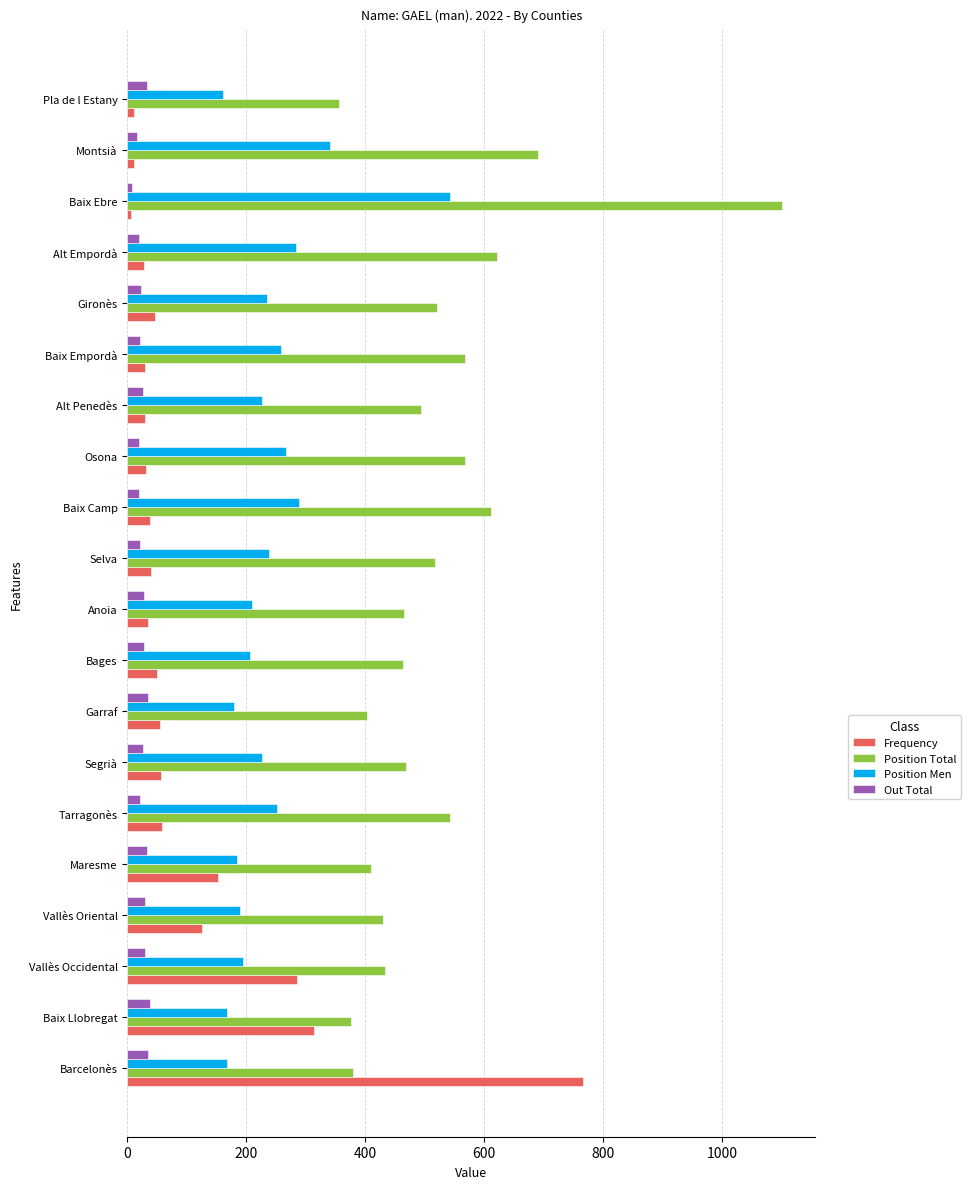

At Vallès Occidental, list the series in order from largest to smallest.

Position Total, Frequency, Position Men, Out Total